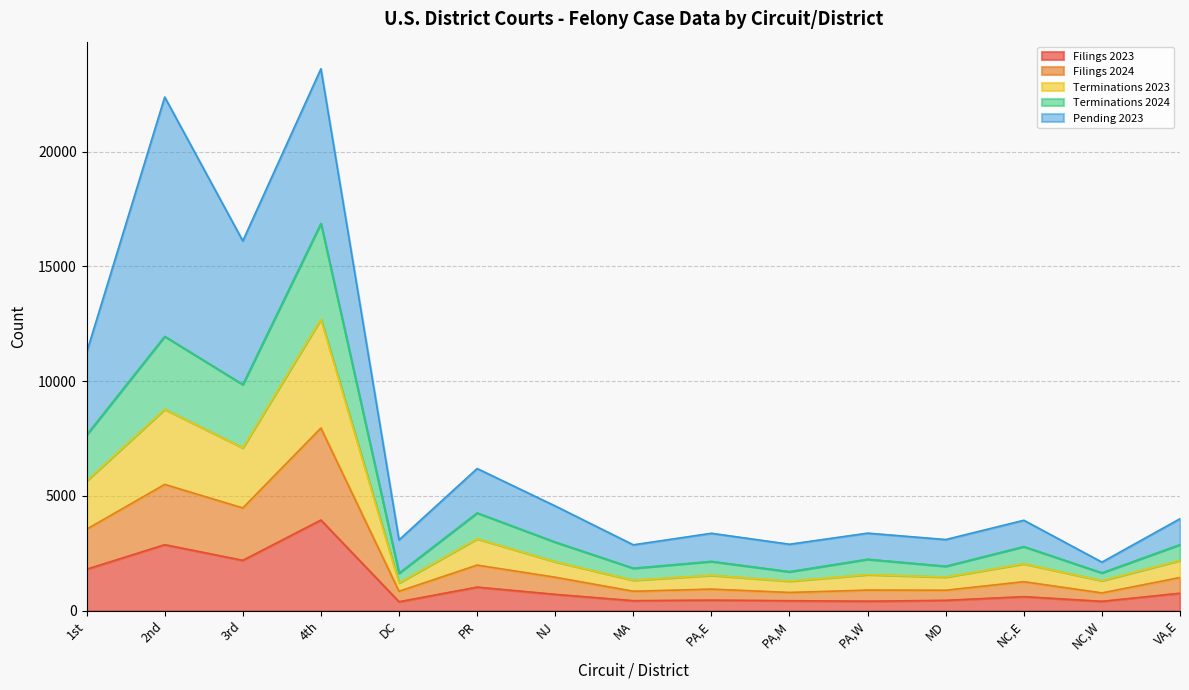

At which category is the sum across all series the highest?

4th